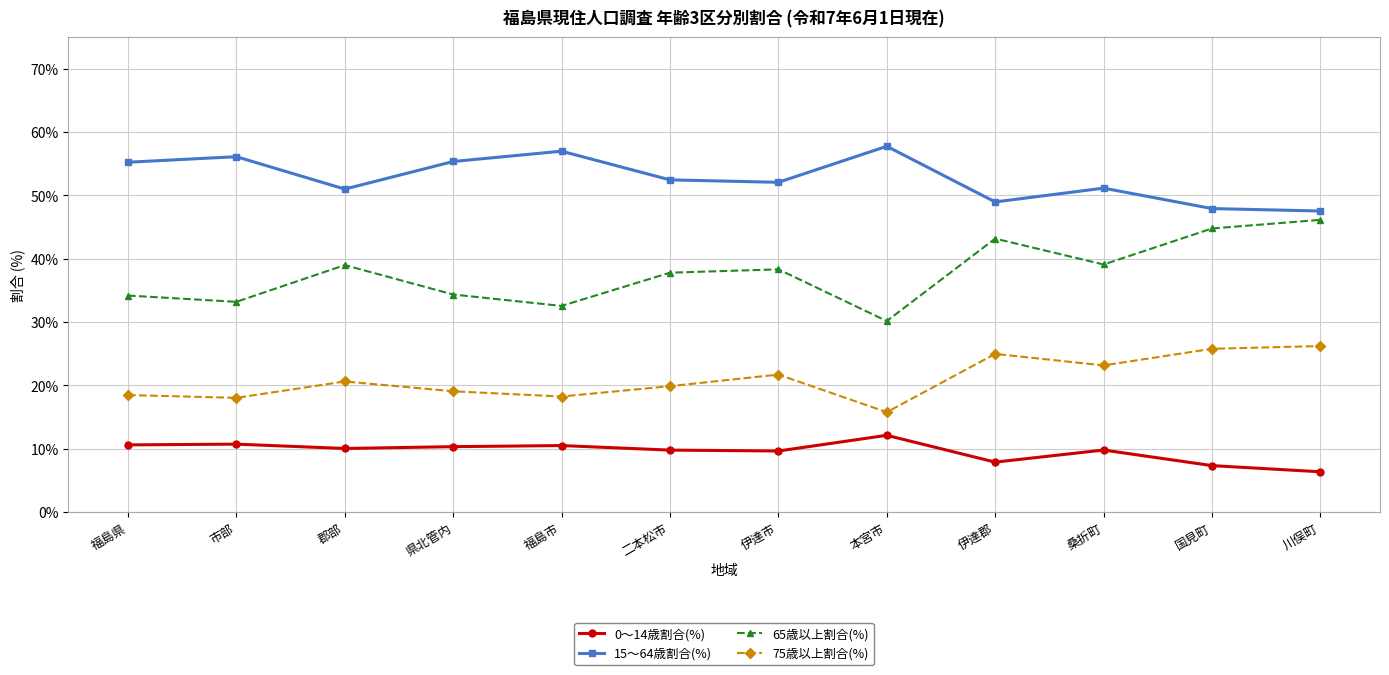

In 65歳以上割合(%), how many points are higher than both neighbors (excluding endpoints)?

3